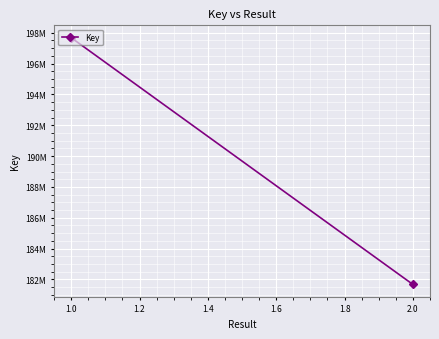

How many distinct data groups are displayed?

1